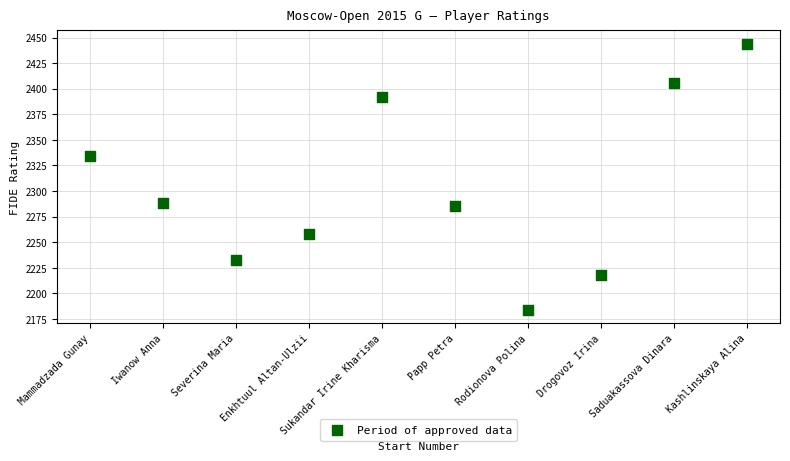

What is the average X value?

6